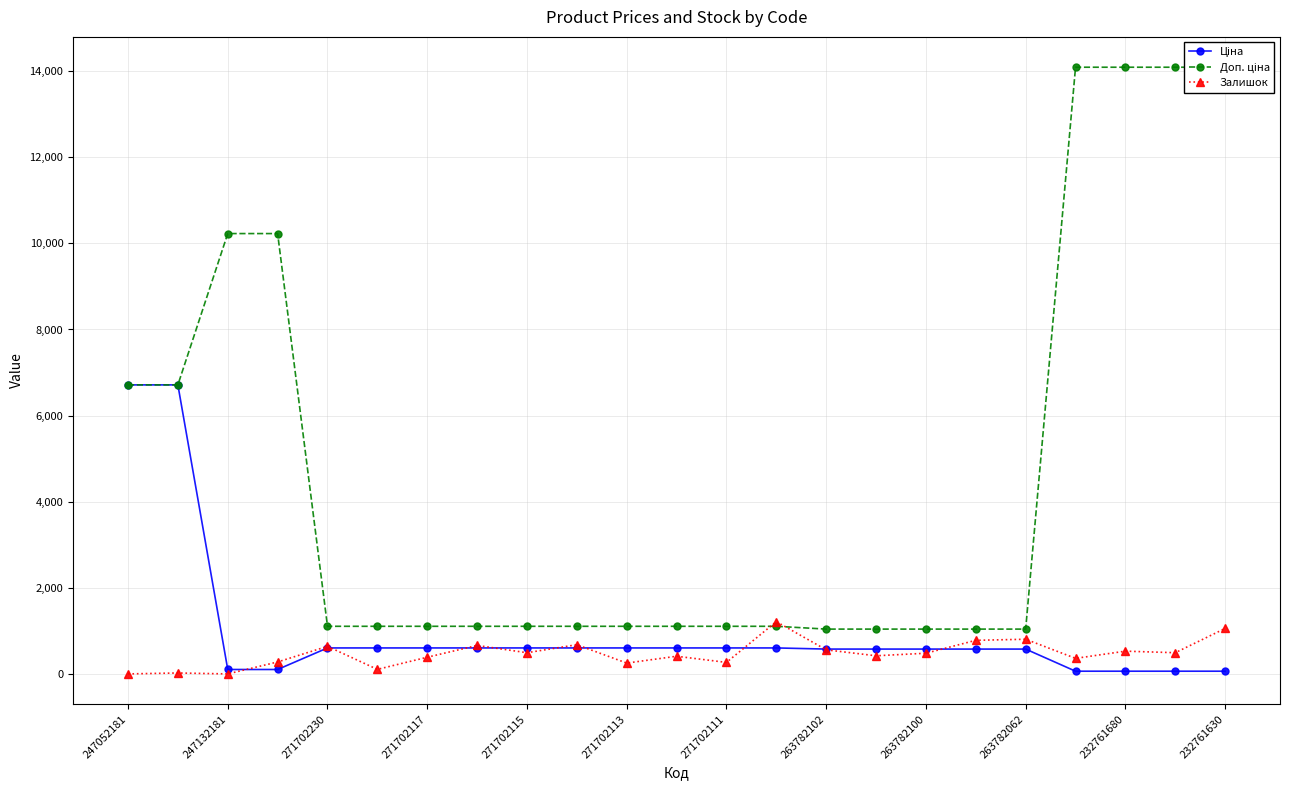

What are all the series names shown in the legend?

Ціна, Доп. ціна, Залишок